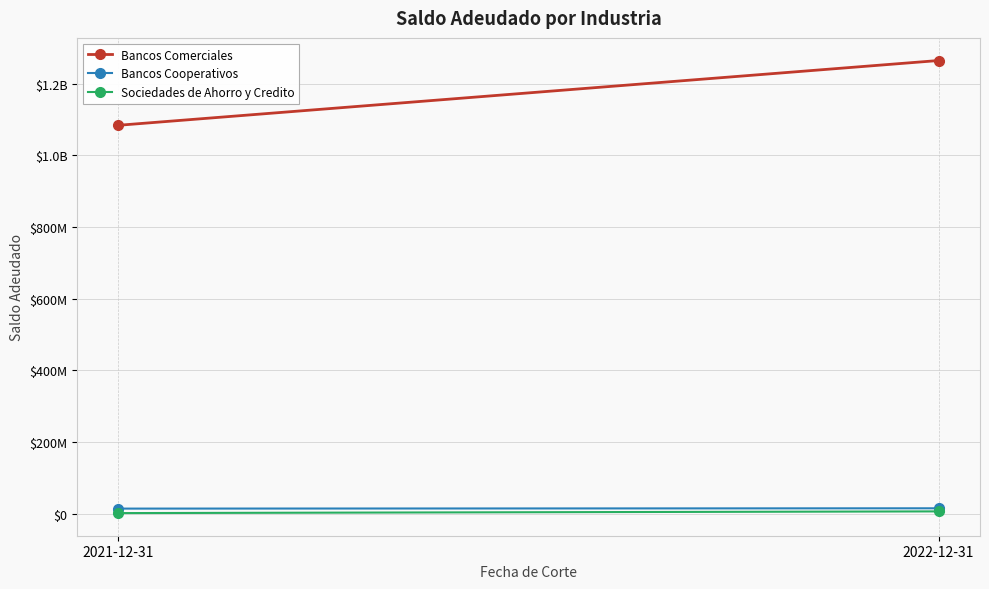

What is the spread (max minus min) of values at 2022-12-31?

1258557214.5